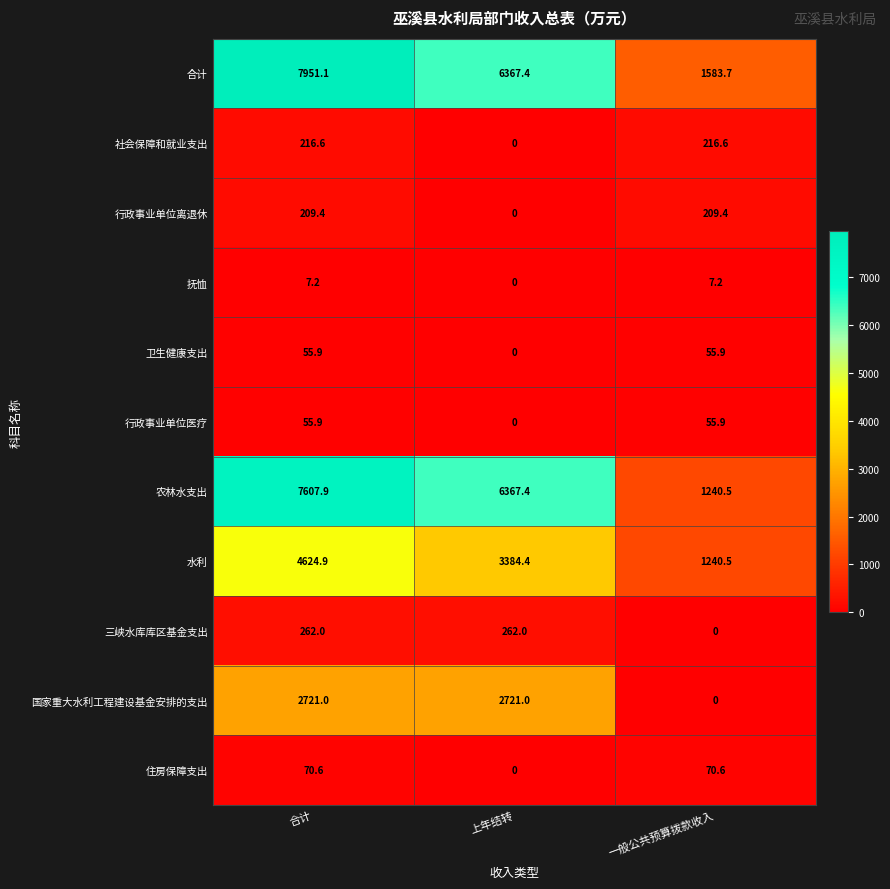

What is the sum of all 住房保障支出 values?

141.2